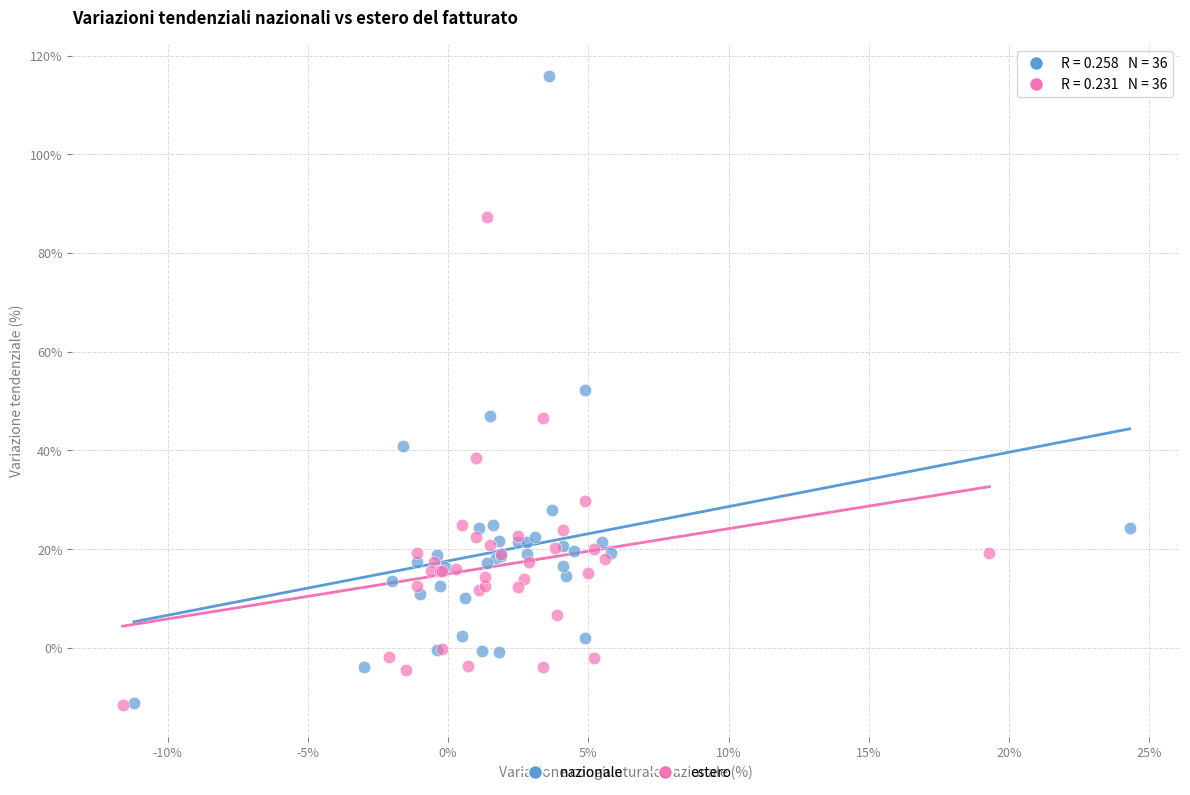

Which series has the largest Y range (max minus min)?

nazionale